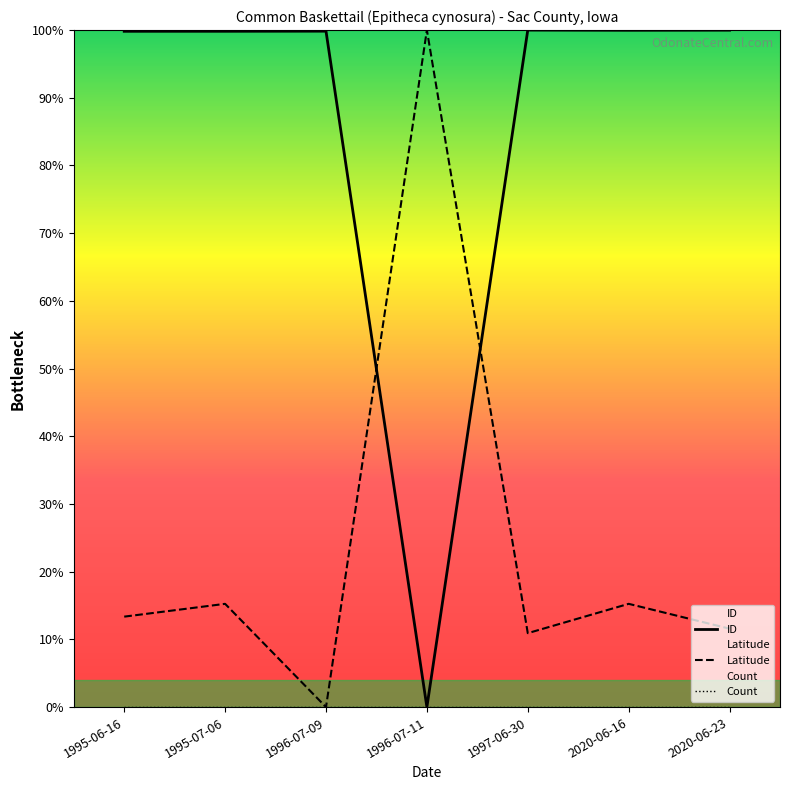

Does the chart have visible grid lines?

No